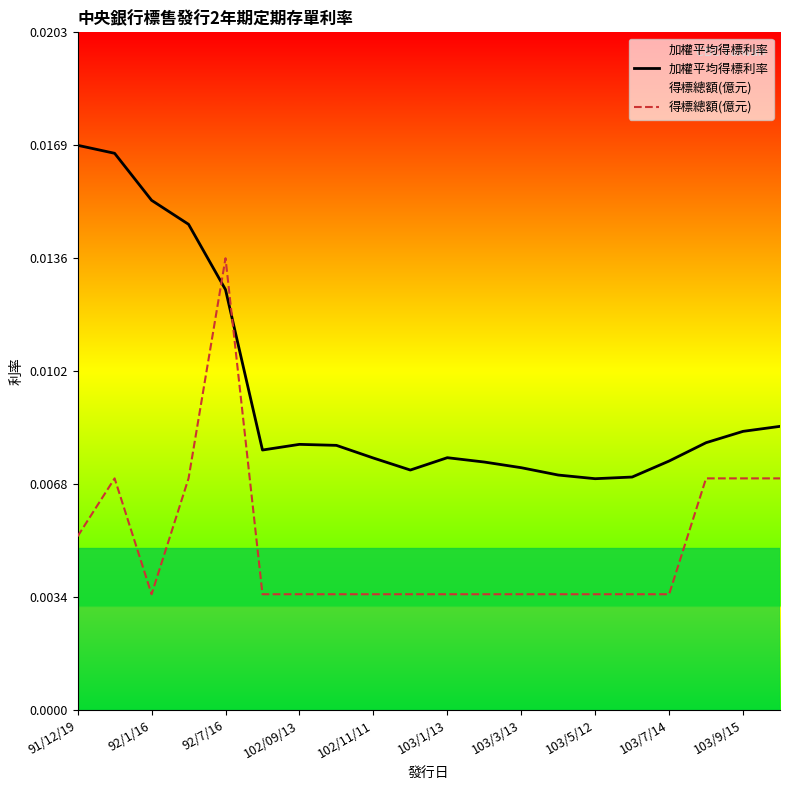

List the series in order of their peak value, lowest first.

得標總額(億元), 加權平均得標利率